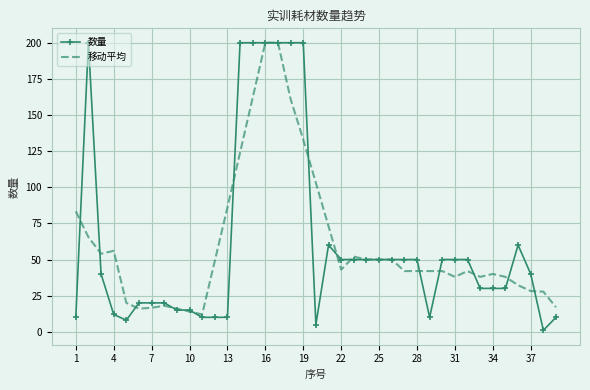

True or false: 数量 and 移动平均 cross at least once.

True